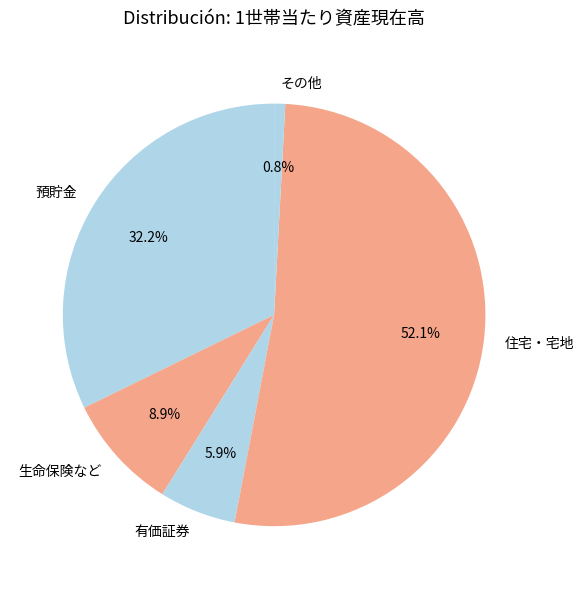

To the nearest percent, what is the difference between the largest and smallest slice percentages?

51%